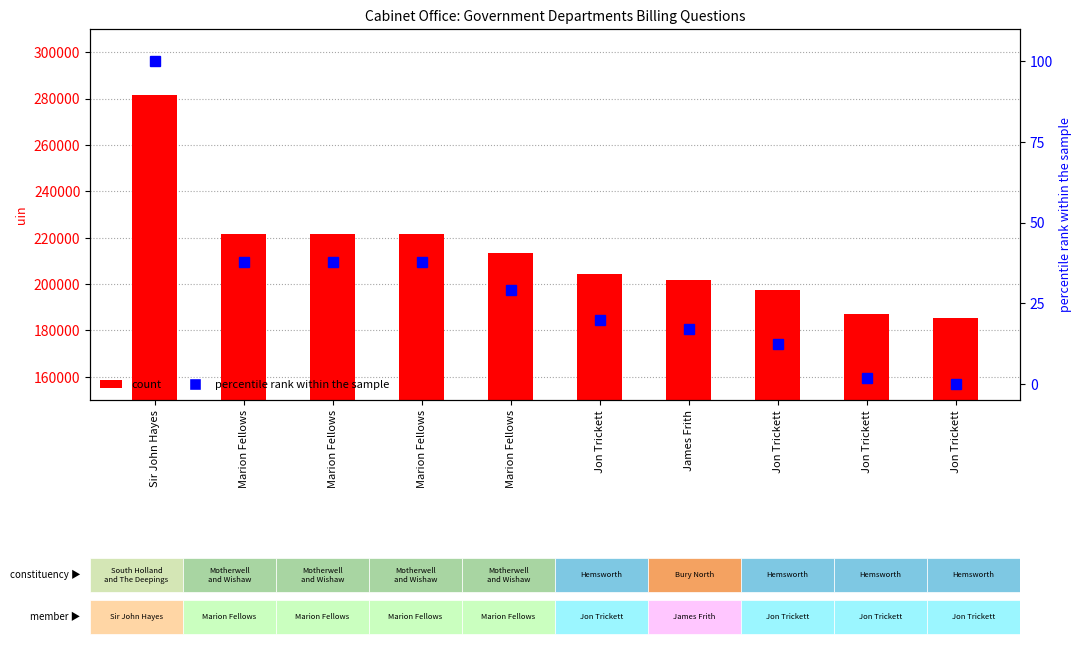

True or false: percentile rank within the sample has a value of 16.3 at Jon Trickett.

False